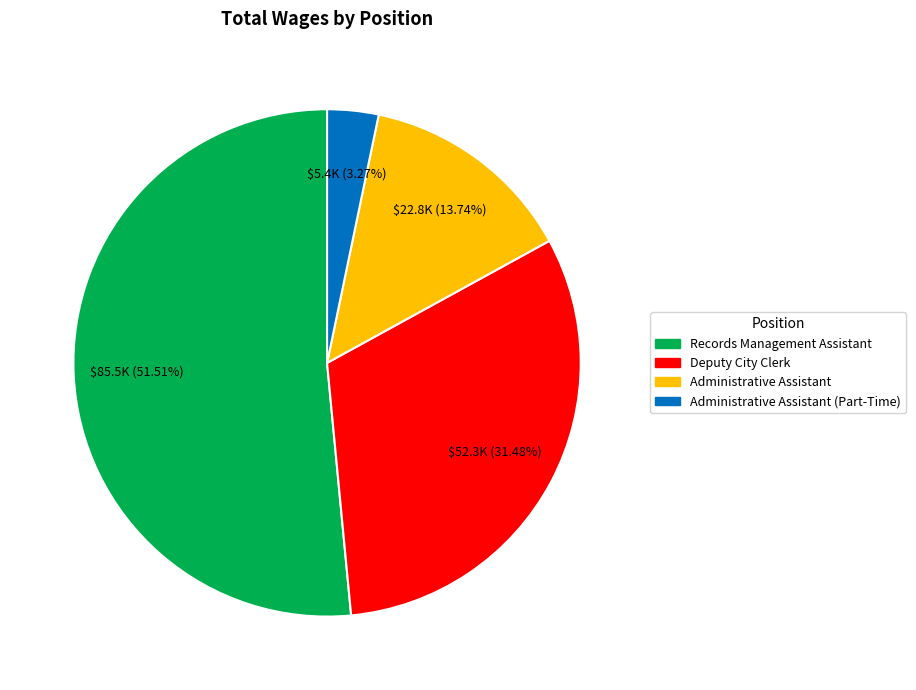

Is Deputy City Clerk the majority of the pie?

No